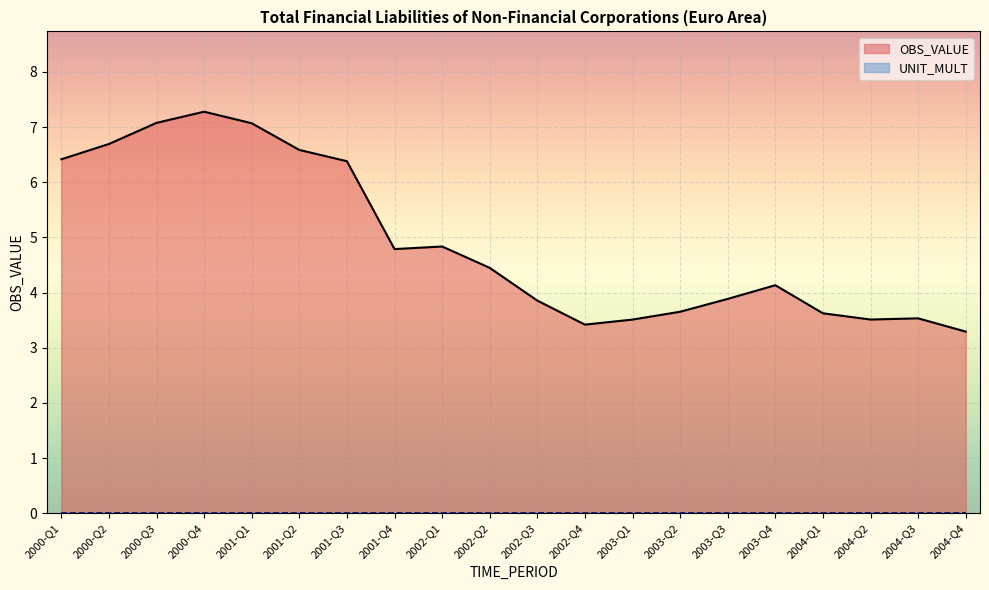

How many values are below 4?

9